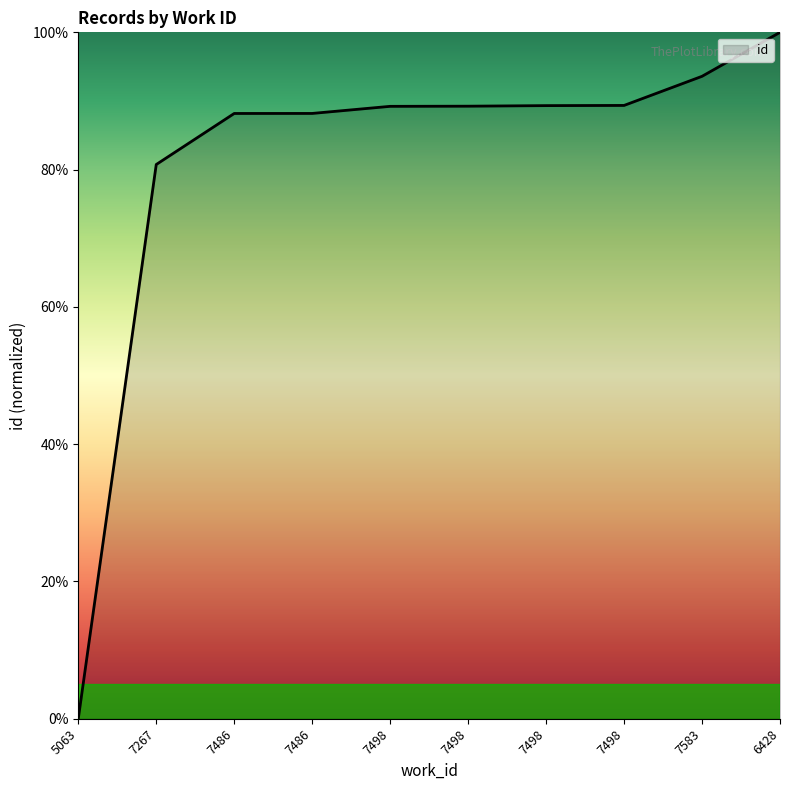

How many lines are shown in the chart?

1